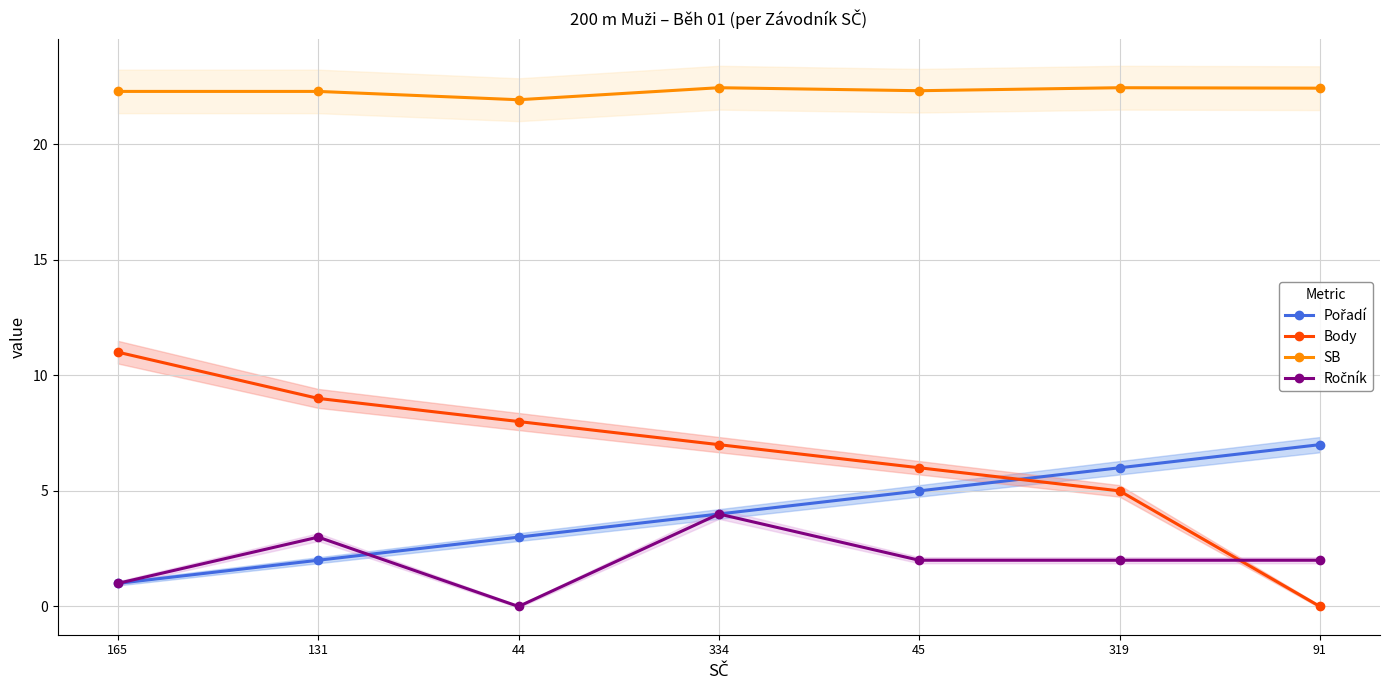

Reading left to right, extract all data points from this chart.

Pořadí: 165=1.0	131=2.0	44=3.0	334=4.0	45=5.0	319=6.0	91=7.0
Body: 165=11.0	131=9.0	44=8.0	334=7.0	45=6.0	319=5.0	91=0.0
SB: 165=22.3	131=22.3	44=21.9	334=22.4	45=22.3	319=22.4	91=22.4
Ročník: 165=1.0	131=3.0	44=0.0	334=4.0	45=2.0	319=2.0	91=2.0